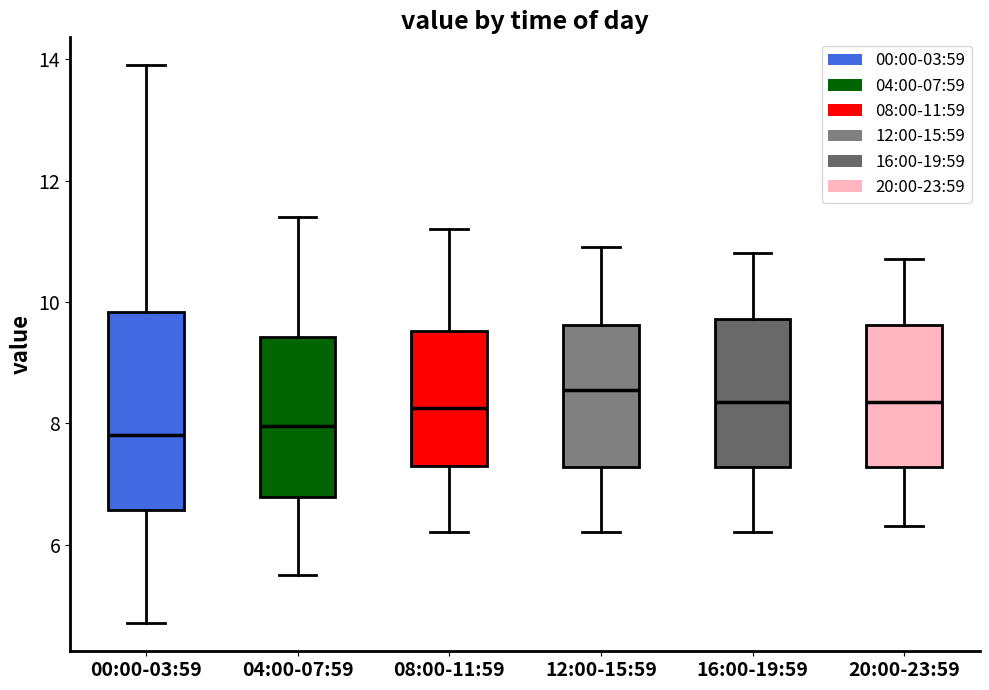

Reading left to right, read every box against the y-axis: the position of its median line, the range the box covers, and the ends of its whiskers. The values are not printed on the chart, so give them approximately, as read against the axis.

00:00-03:59: median 7.8, box 6.6 to 9.8, whiskers 4.8 to 14.0
04:00-07:59: median 8.0, box 6.8 to 9.4, whiskers 5.6 to 11.4
08:00-11:59: median 8.2, box 7.4 to 9.6, whiskers 6.2 to 11.2
12:00-15:59: median 8.6, box 7.2 to 9.6, whiskers 6.2 to 11.0
16:00-19:59: median 8.4, box 7.2 to 9.8, whiskers 6.2 to 10.8
20:00-23:59: median 8.4, box 7.2 to 9.6, whiskers 6.4 to 10.8